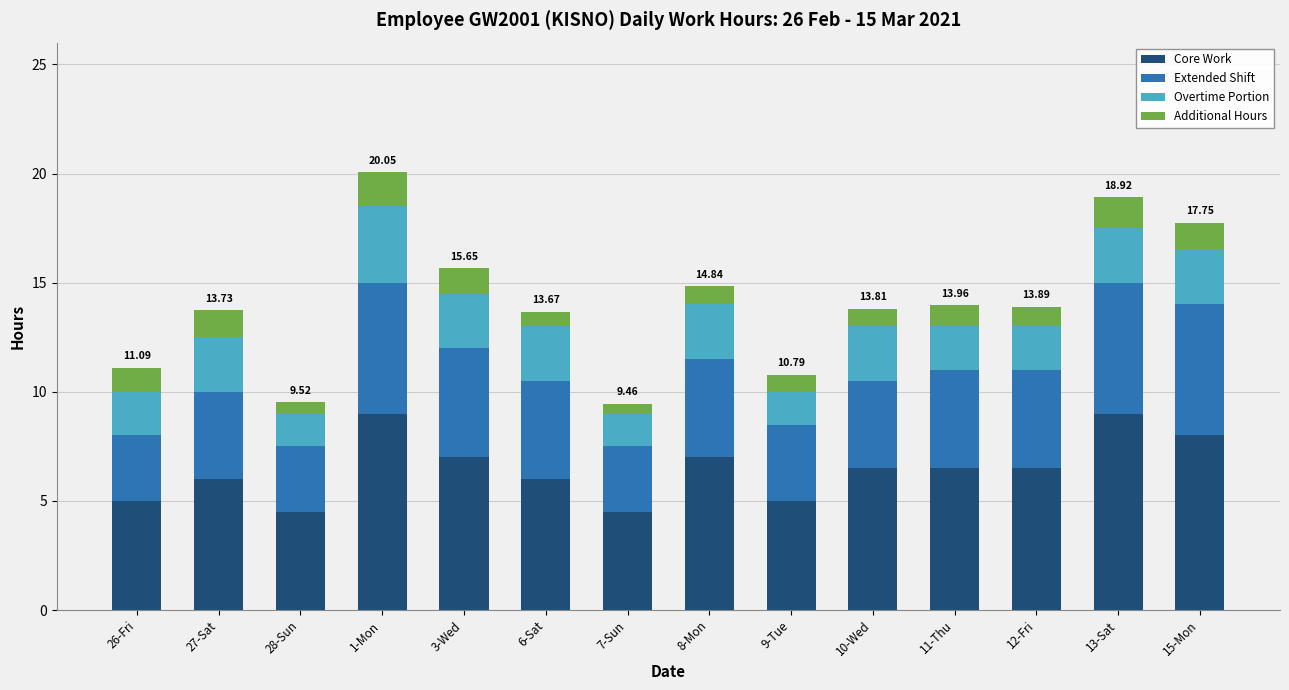

What is the total value across all series at 26-Fri?

11.1